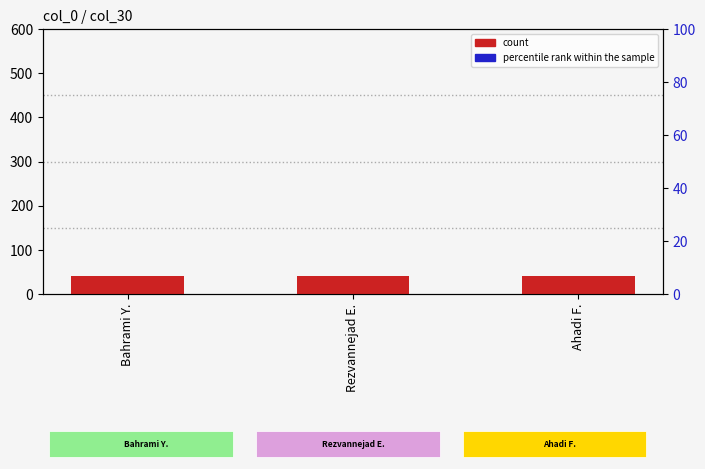

Is the value of percentile rank within the sample at Ahadi F. greater than the value of count at Bahrami Y.?

Yes